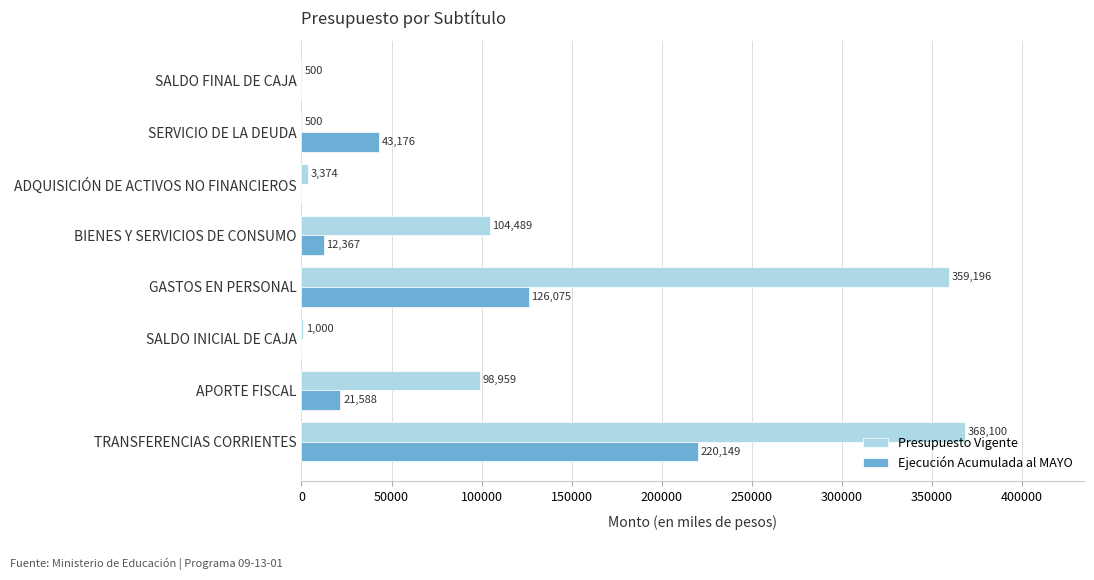

Is it true that Ejecución Acumulada al MAYO equals -66598 at SALDO INICIAL DE CAJA?

False